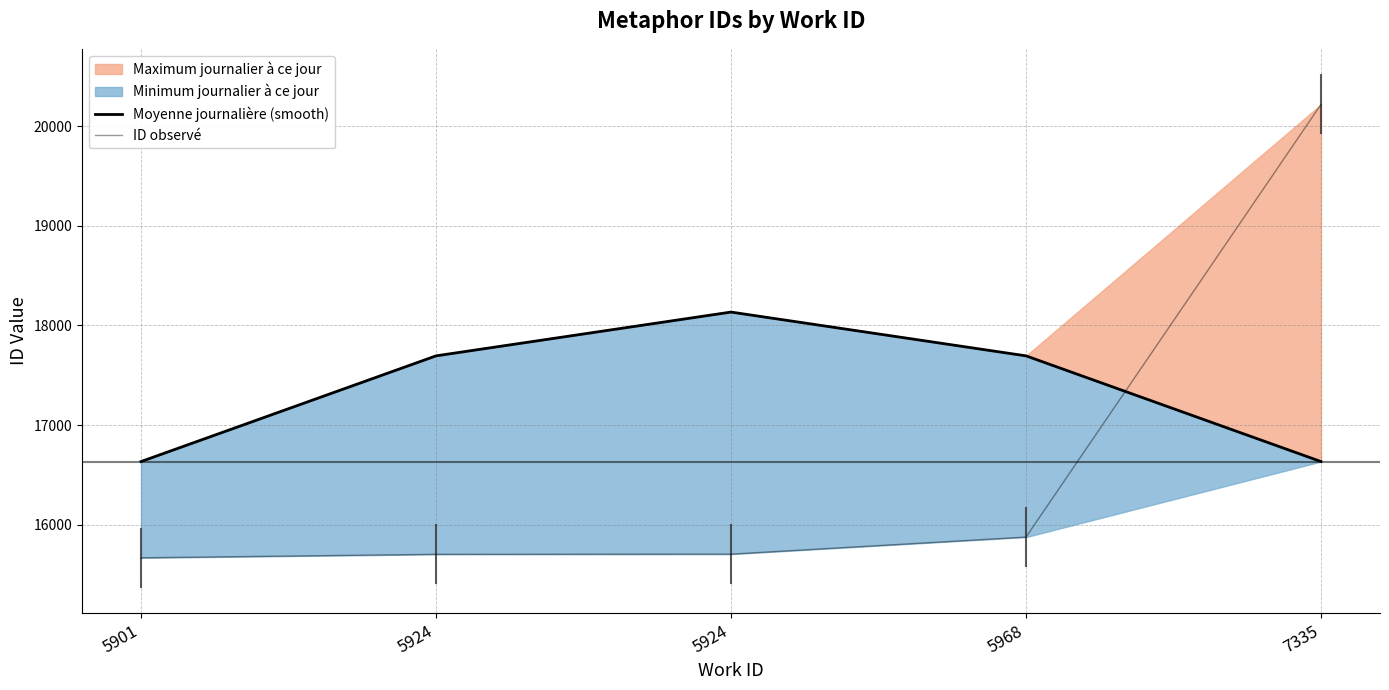

True or false: ID observé has more than 2 points higher than both neighbors.

False